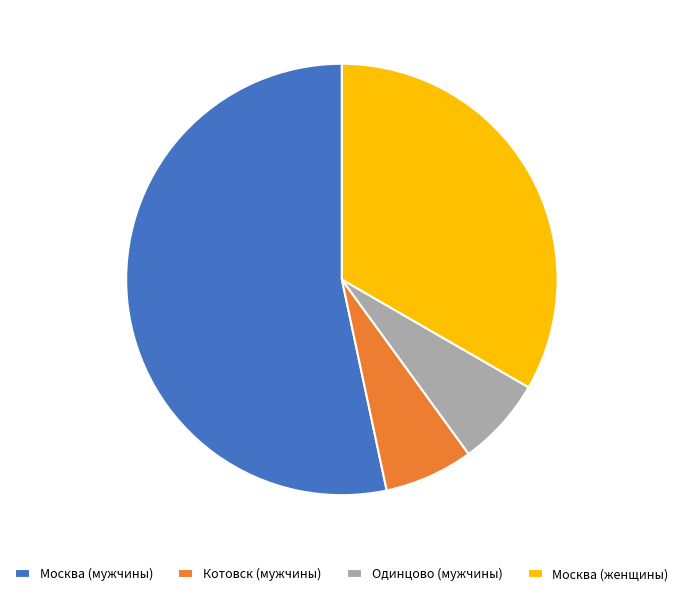

What is the majority slice?

Москва (мужчины)